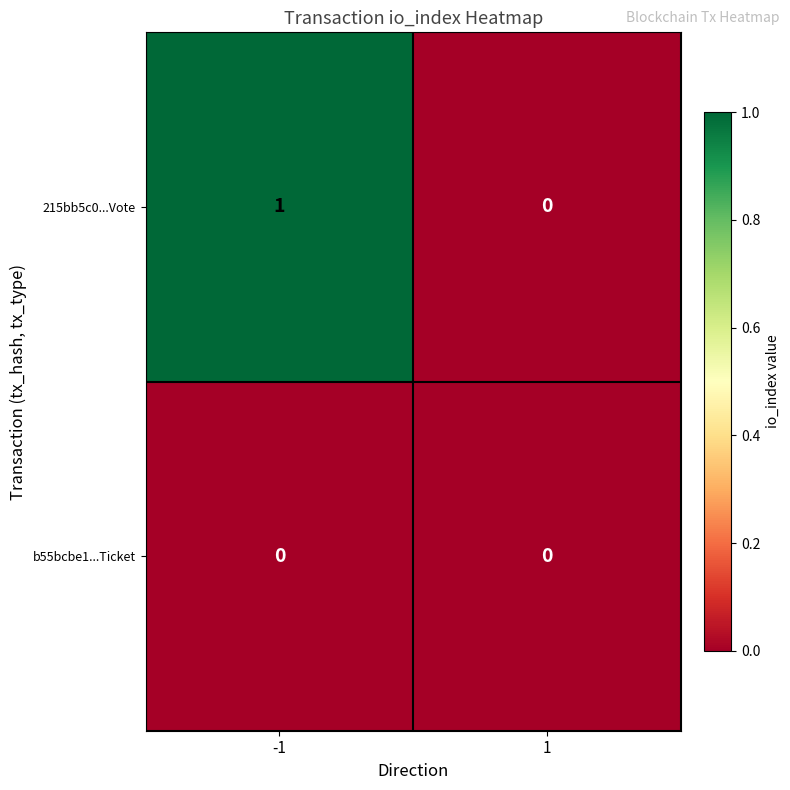

Rank the series by their maximum value, from highest to lowest.

215bb5c0...Vote, b55bcbe1...Ticket